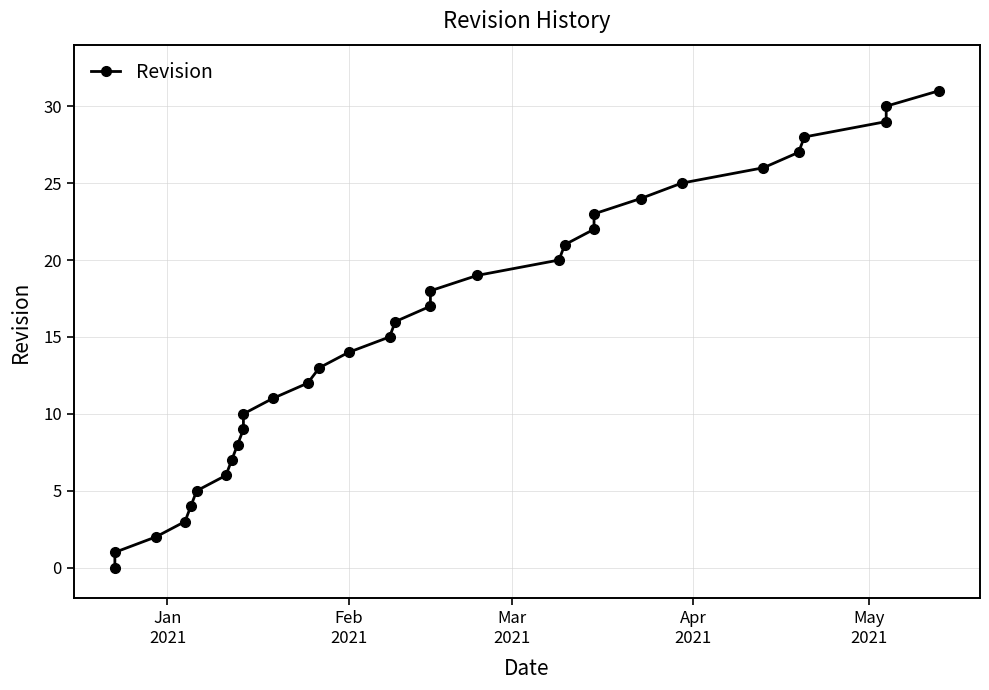

True or false: the data shows 12 at 17.

False